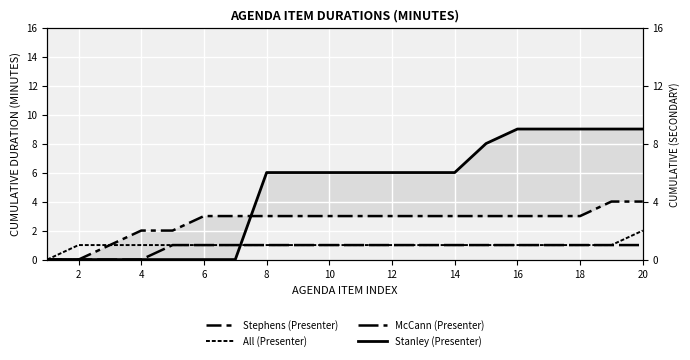

At how many categories does at least one series exceed 6?

6